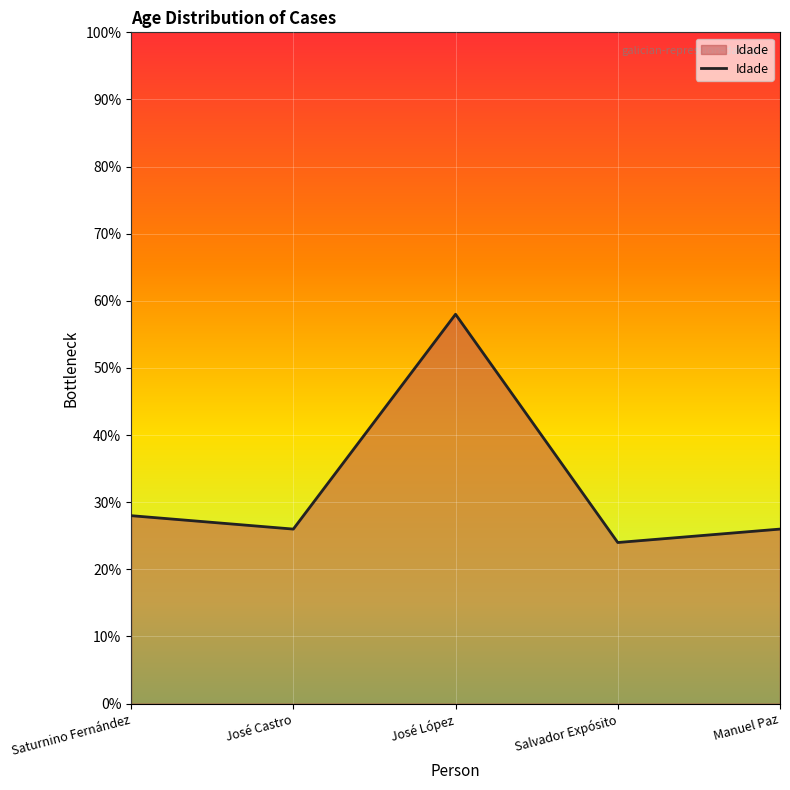

Where is the first local minimum?

José Castro